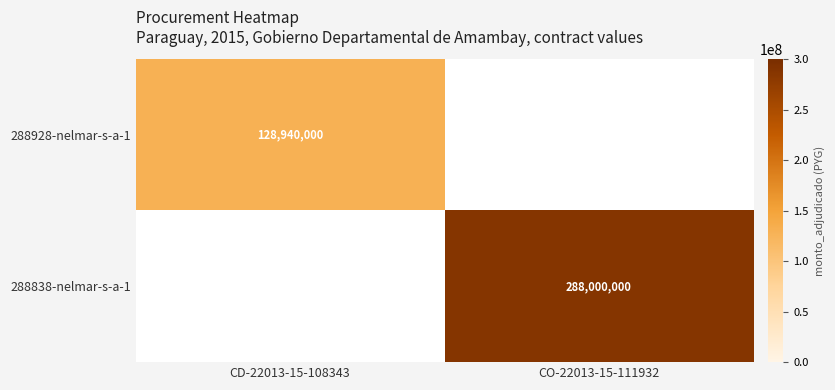

The 288928-nelmar-s-a-1 series shows 128940000 at CD-22013-15-108343. True or false?

True